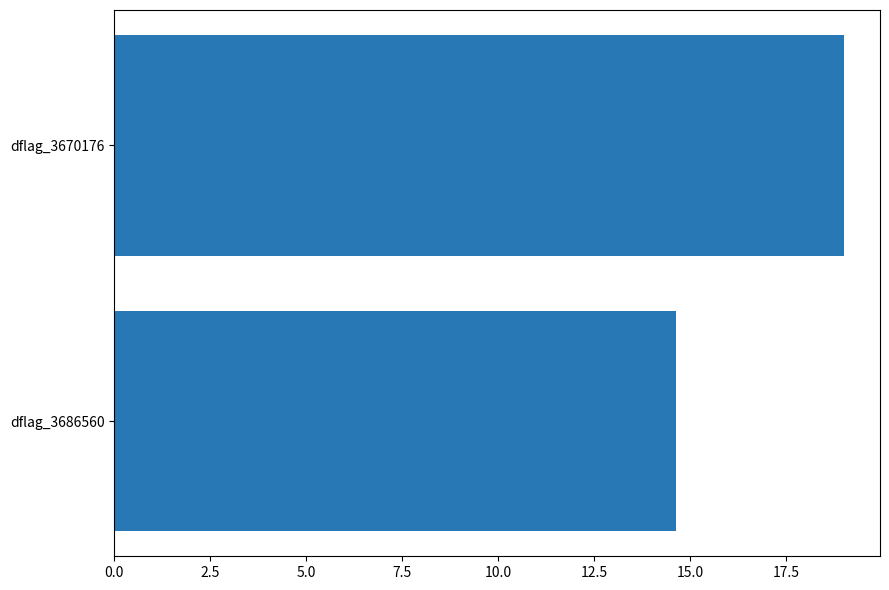

What is the difference between the values at dflag_3670176 and dflag_3686560?

4.4